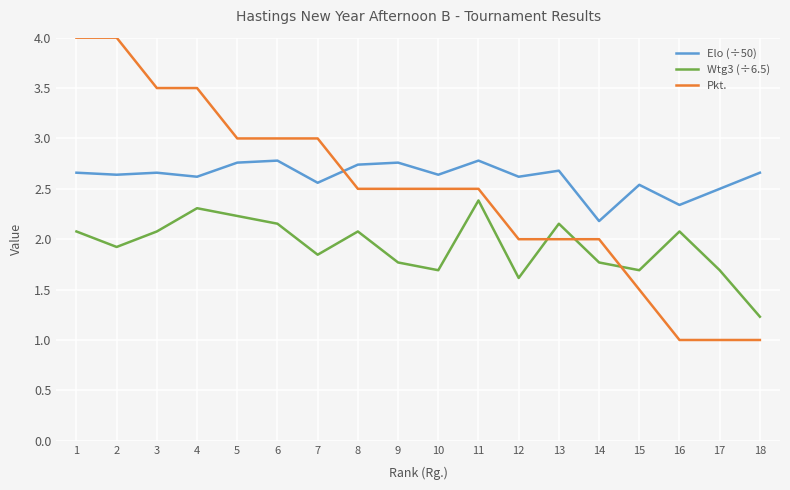

Does the chart display data point markers on the line(s)?

No